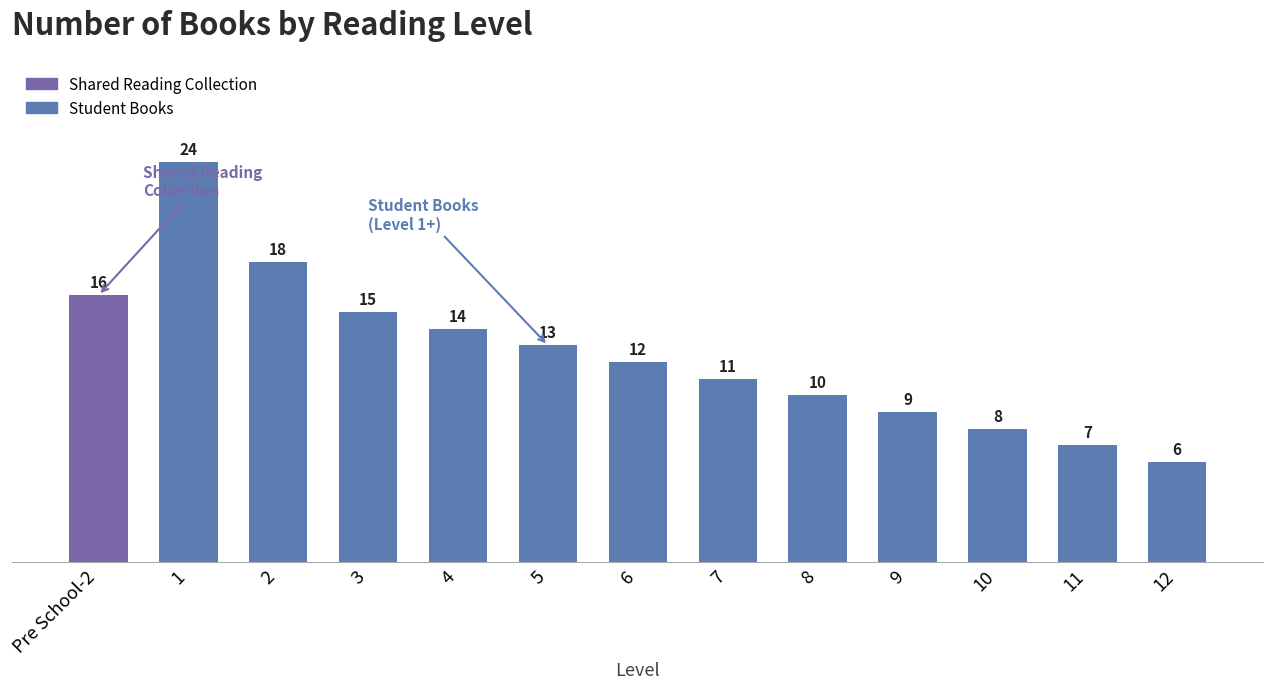

Reading left to right, list all the values displayed in this chart.

16	24	18	15	14	13	12	11	10	9	8	7	6